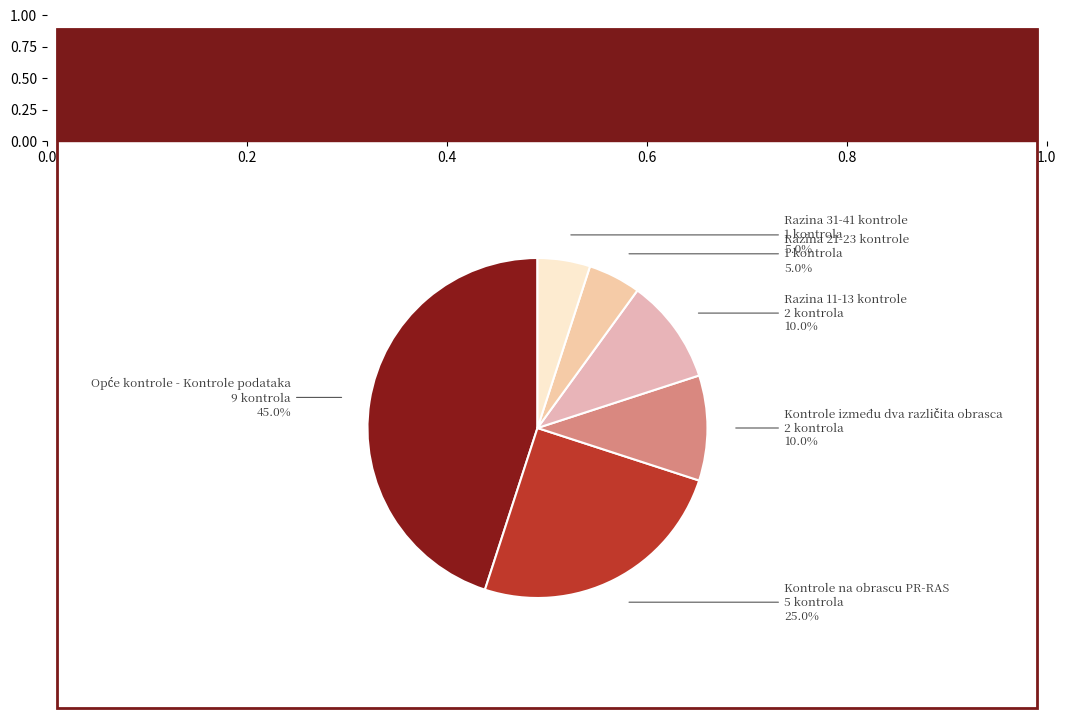

Does Razina 21-23 kontrole represent more than half of the total?

No